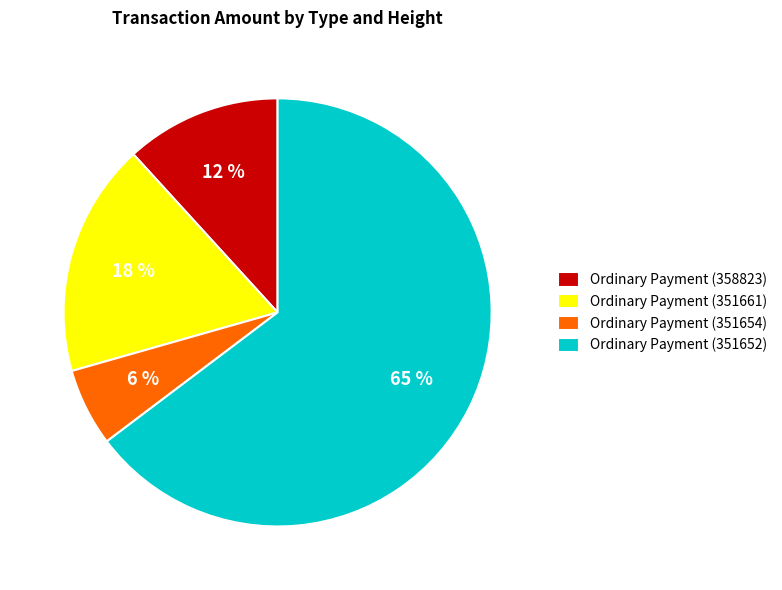

Which category has the biggest portion of the pie?

Ordinary Payment (351652)